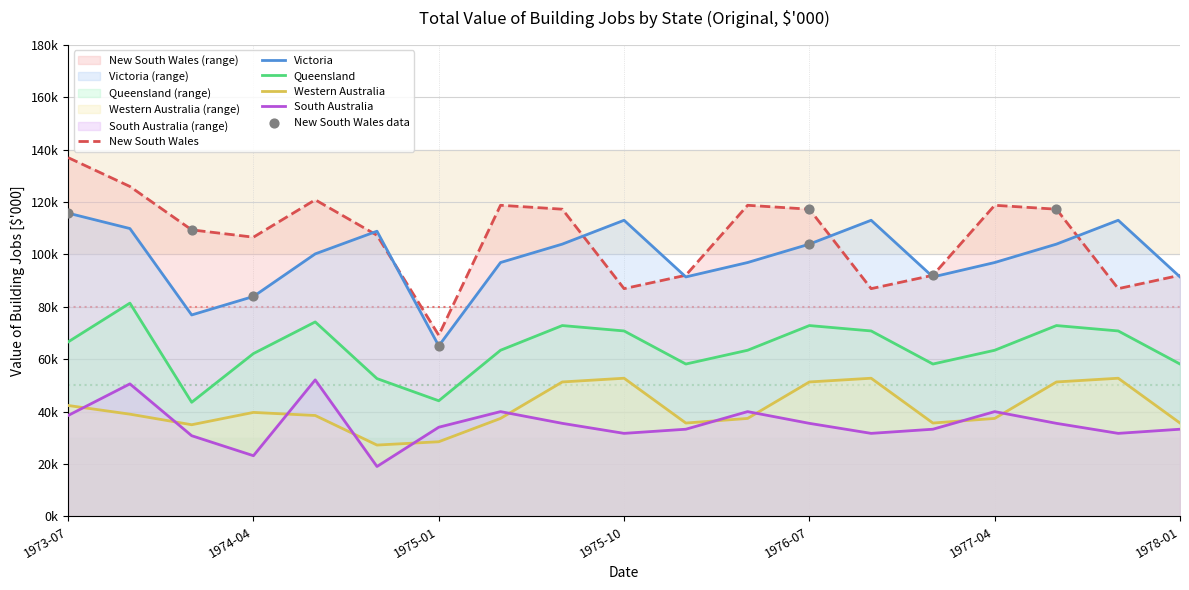

Which series has the widest spread of Y values?

New South Wales